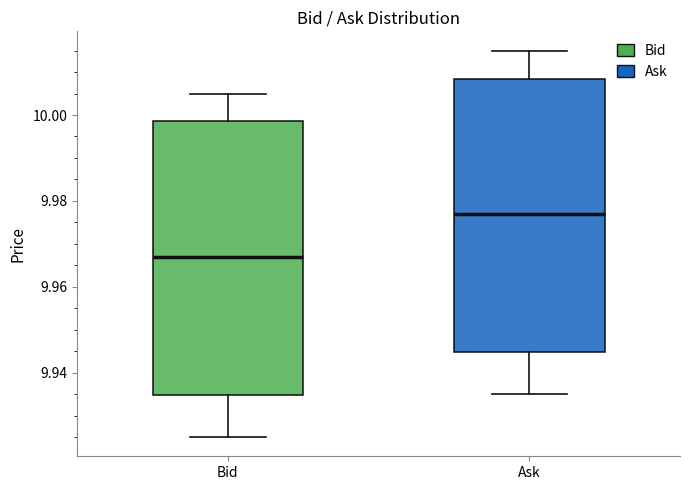

Which box's median line is the lowest?

Bid